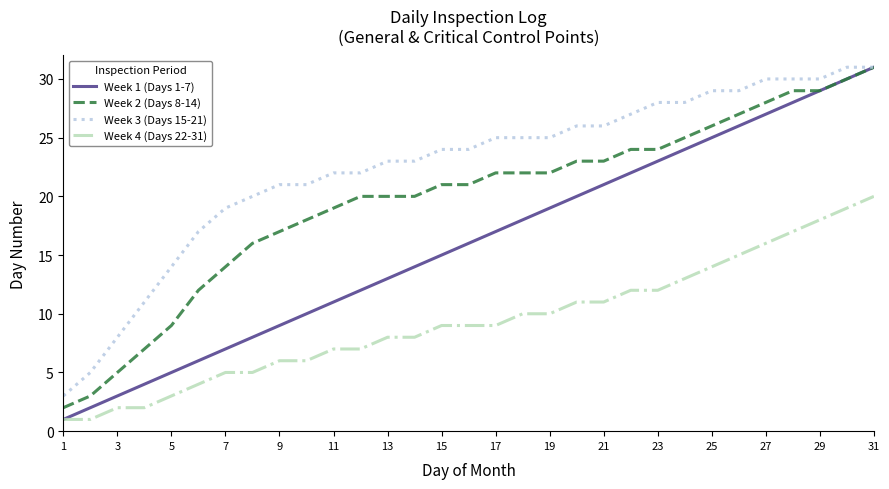

Which series has the widest spread of values?

Week 1 (Days 1-7)